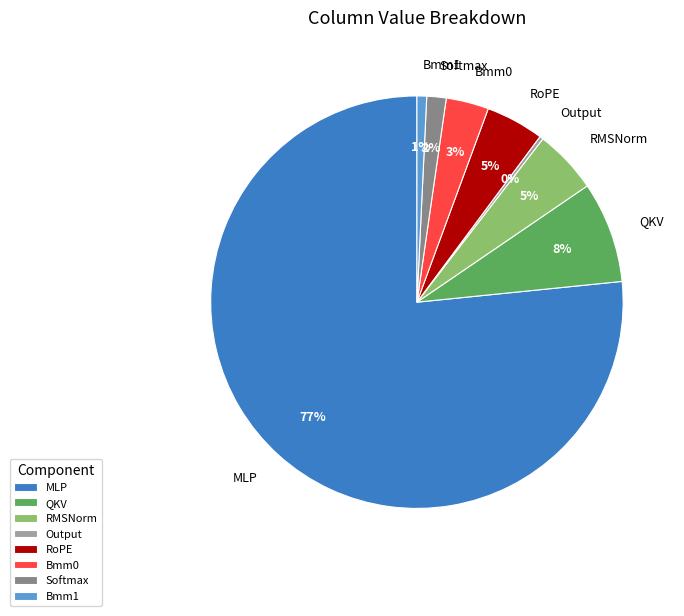

Which category has the biggest portion of the pie?

MLP